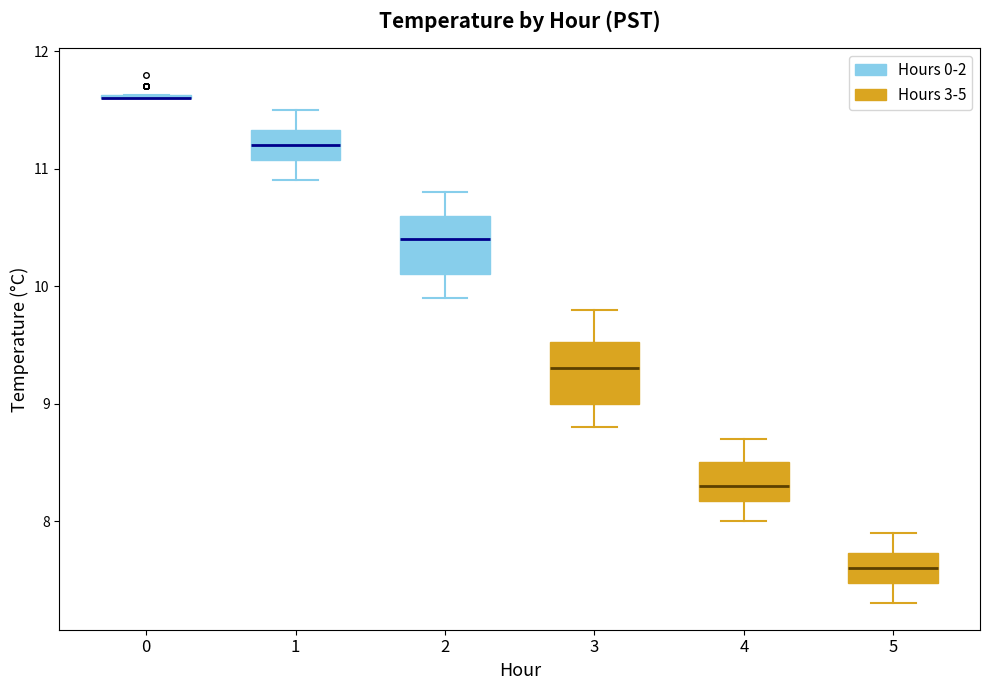

Reading left to right, transcribe this box plot: for each box, give where its median line is, the range the box spans, and where its two whiskers end, as read against the y-axis. The values are not printed on the chart, so give them approximately, as read against the axis.

0: box collapsed to a line at 11.6, whiskers 11.6 to 11.6
1: median 11.2, box 11.1 to 11.3, whiskers 10.9 to 11.5
2: median 10.4, box 10.1 to 10.6, whiskers 9.9 to 10.8
3: median 9.3, box 9.0 to 9.5, whiskers 8.8 to 9.8
4: median 8.3, box 8.2 to 8.5, whiskers 8.0 to 8.7
5: median 7.6, box 7.5 to 7.7, whiskers 7.3 to 7.9